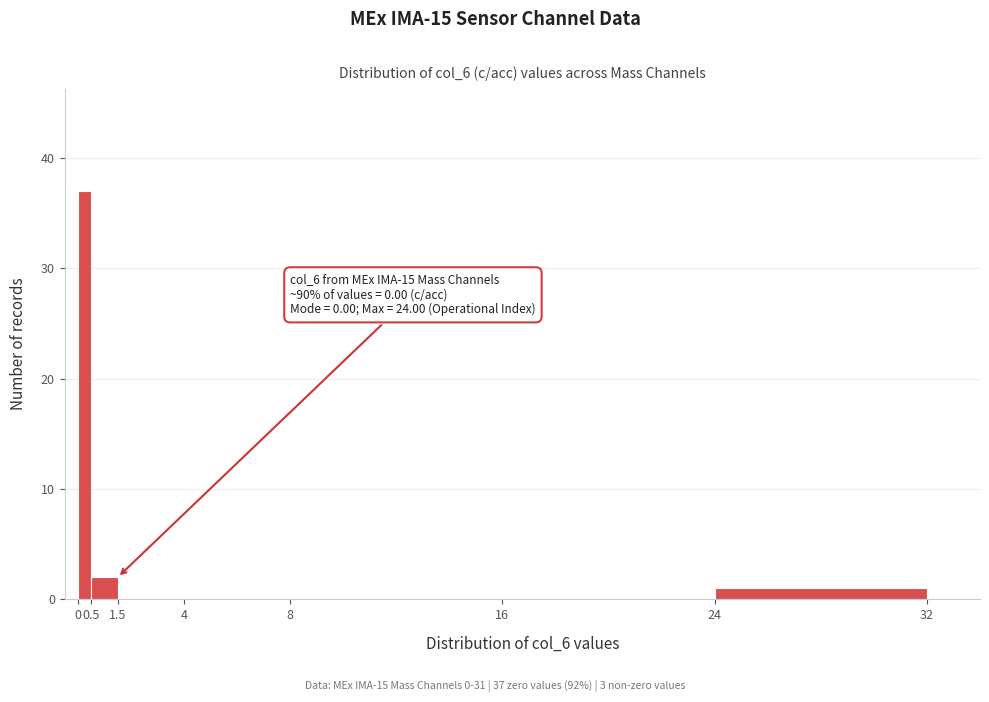

Over which range of the x-axis is the bar tallest?

0 to 0.5